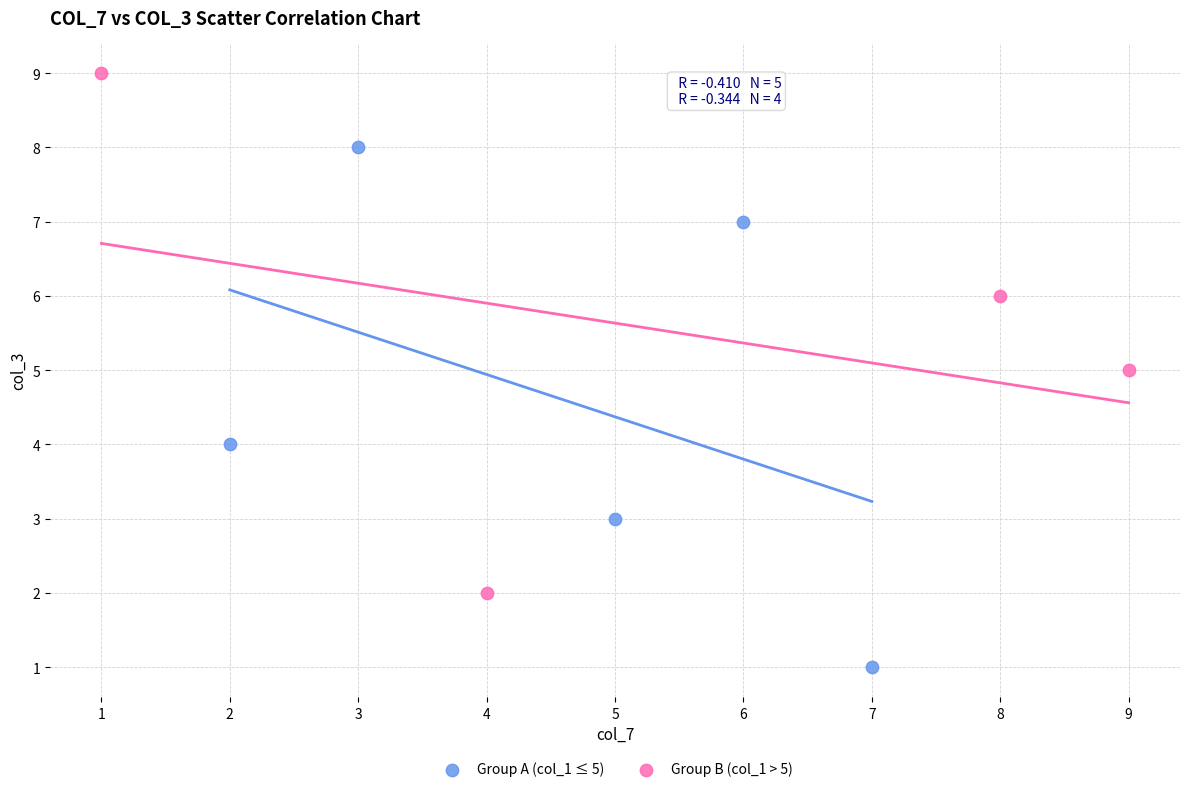

Which series reaches the maximum Y coordinate?

Group B (col_1 > 5)